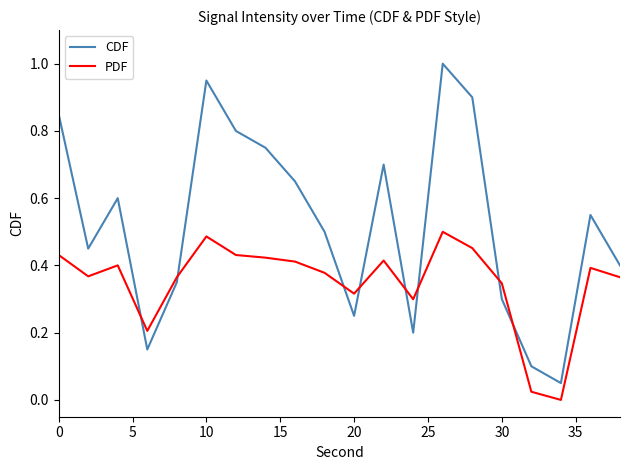

Rank the series by their average value, from lowest to highest.

PDF, CDF